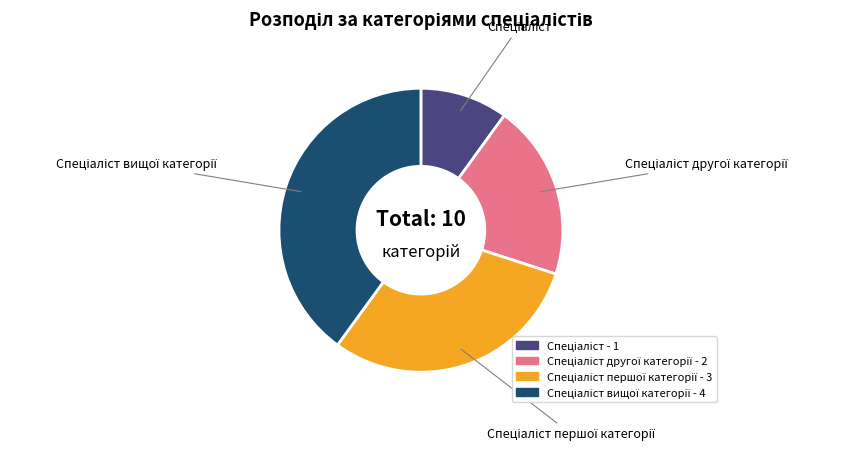

Is there a majority slice in this chart?

No